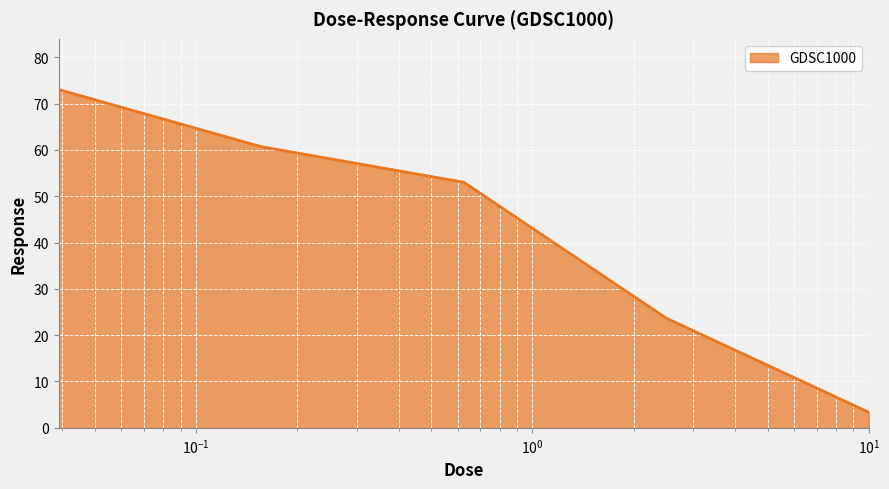

What is the greatest value displayed?

73.0